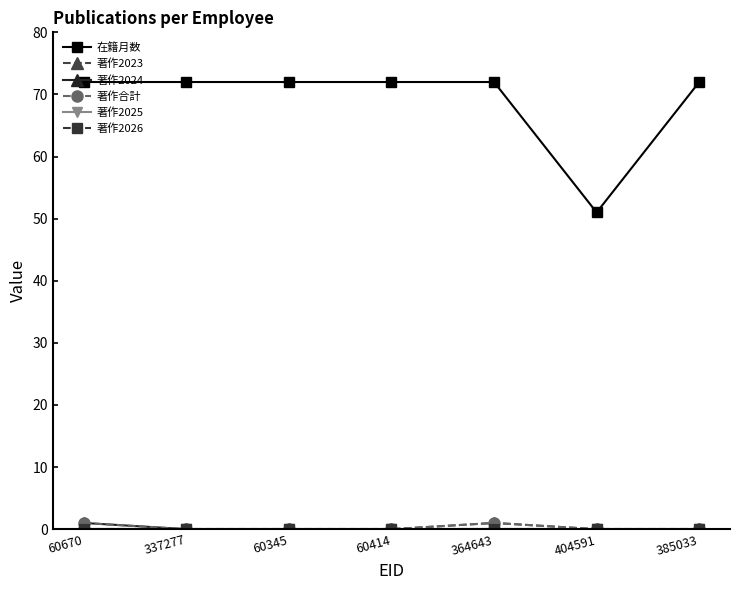

What is the difference between the highest and lowest values at 404591?

51